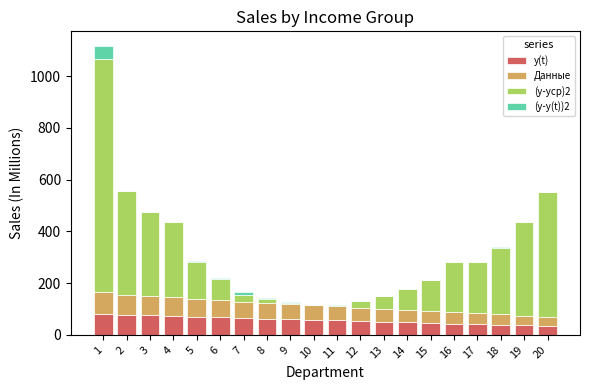

The value of y(t) at 18 is 38.9. True or false?

True